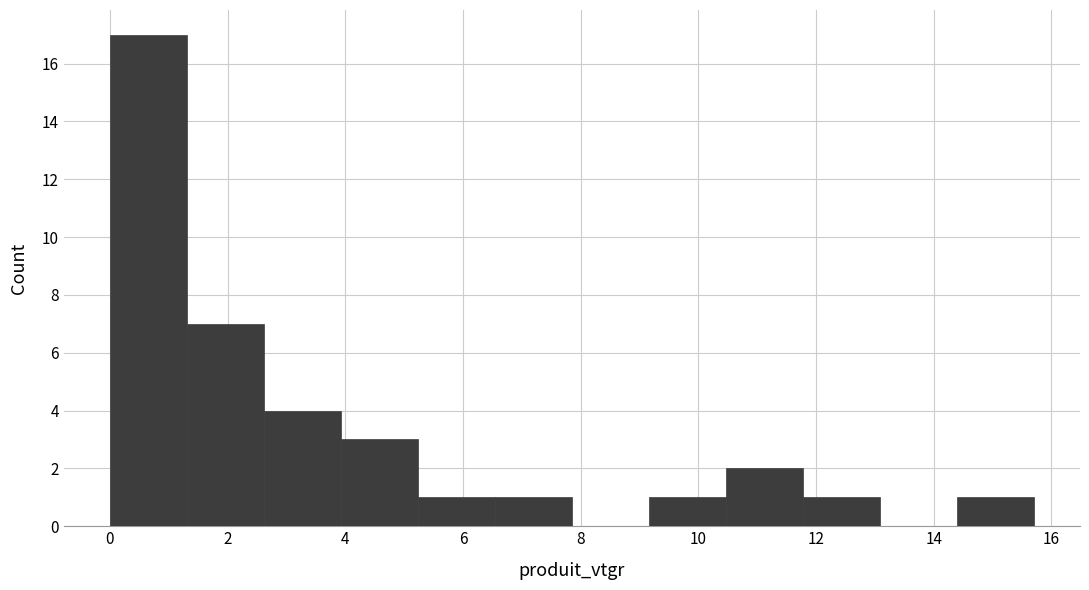

Which range on the x-axis has the tallest bar?

0.0 to 1.4